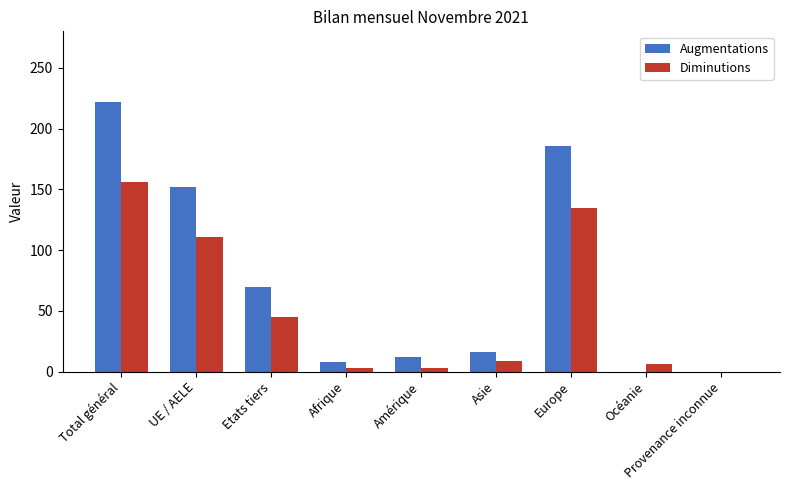

How many series are shown in this chart?

2